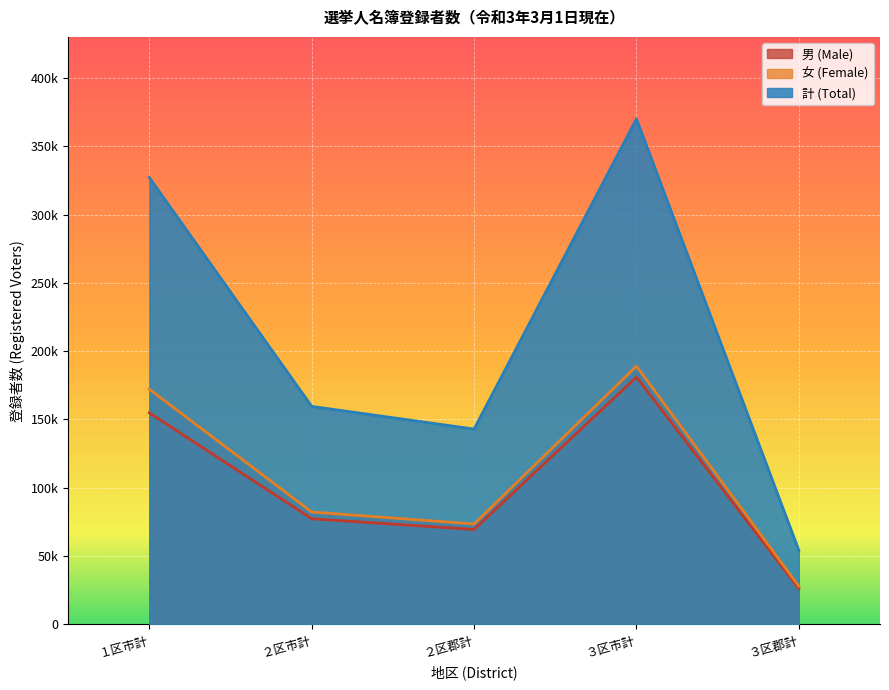

What is the label of the 3rd point from the right?

２区郡計